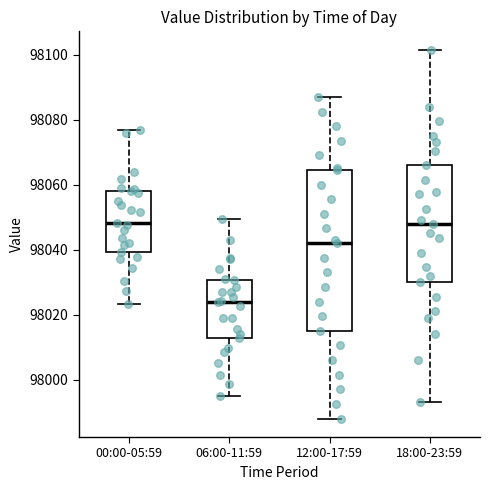

Which box is the tallest, from its lower edge to its upper edge?

12:00-17:59